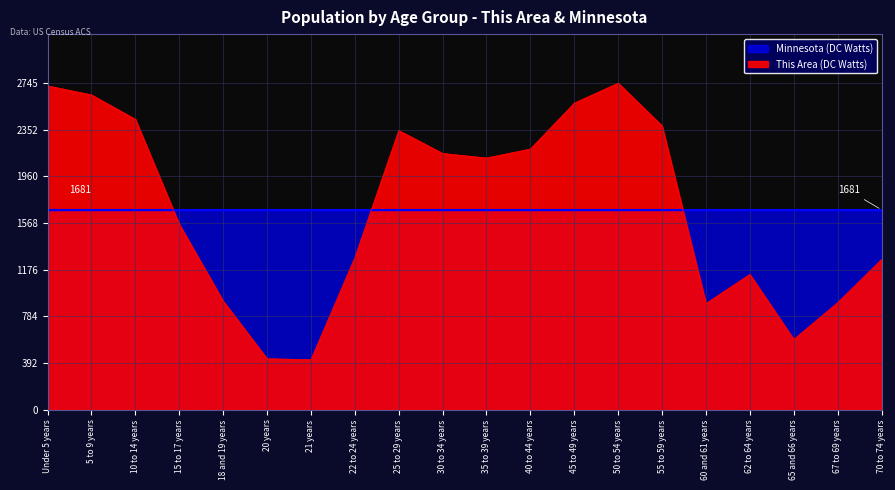

The chart shows a value of 2745 at 50 to 54 years. True or false?

True